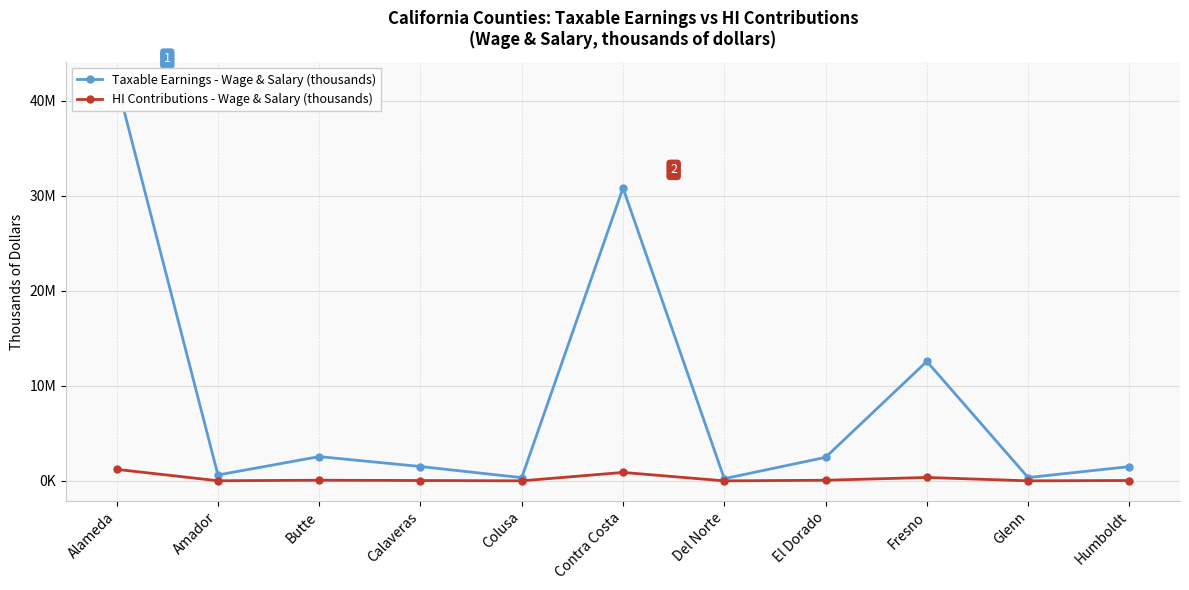

What is the sum of the Taxable Earnings - Wage & Salary (thousands) values at Colusa and Amador?

970075